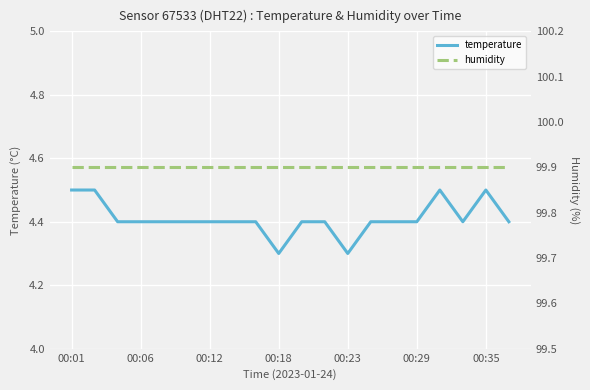

Is this an area chart (filled region under the line)?

No